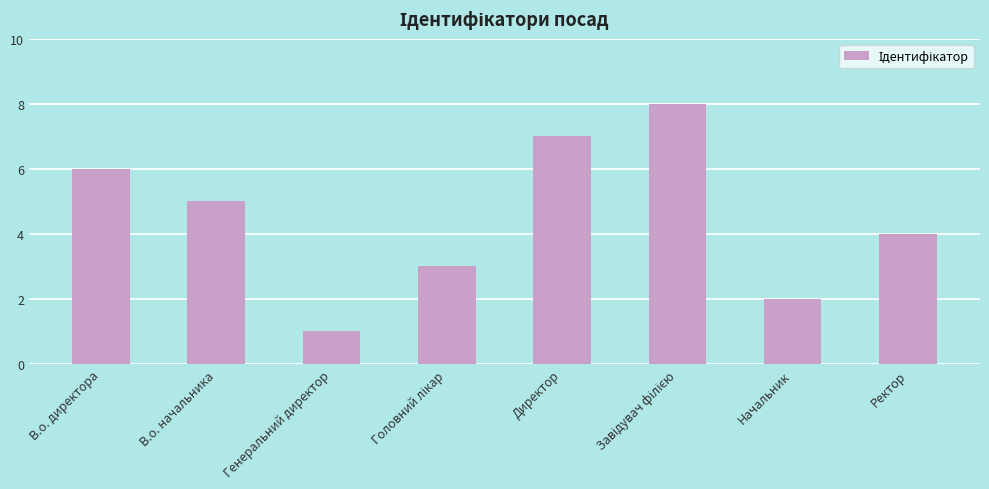

What is the difference between the maximum and minimum values?

7